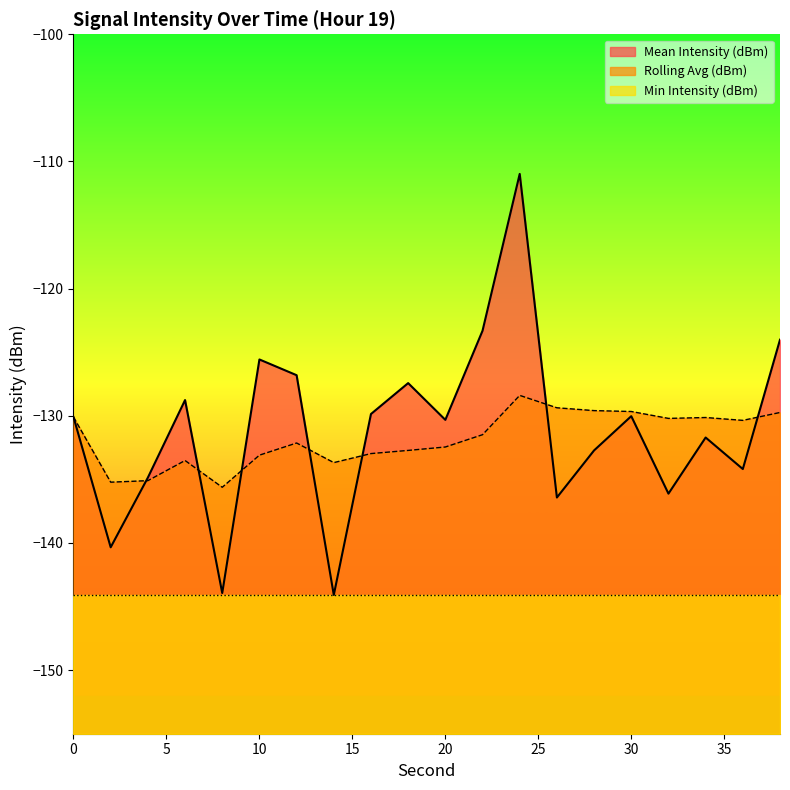

What is the value of the Mean Intensity (dBm) point at the 11th from the left?

-130.3